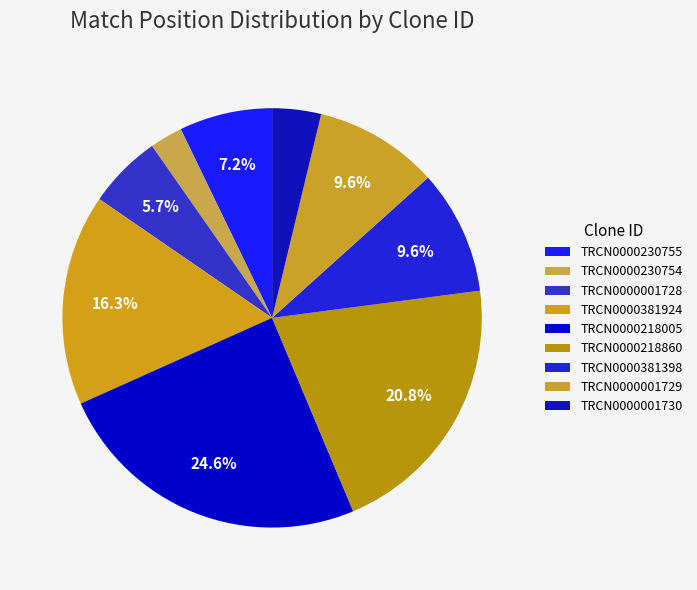

How many segments does this pie chart have?

9